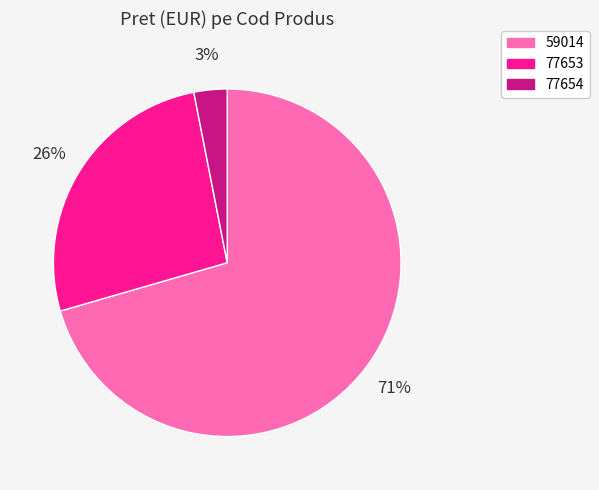

Is there a majority slice in this chart?

Yes